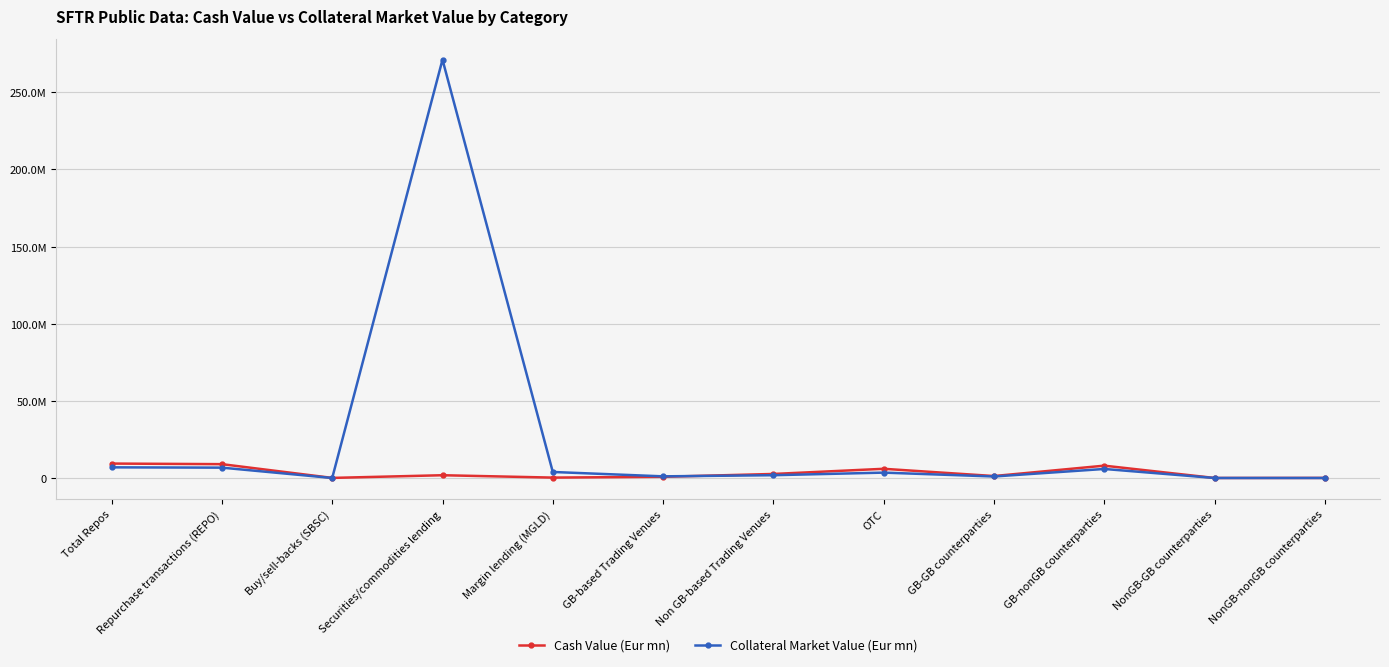

How many times do Collateral Market Value (Eur mn) and Cash Value (Eur mn) cross each other?

2